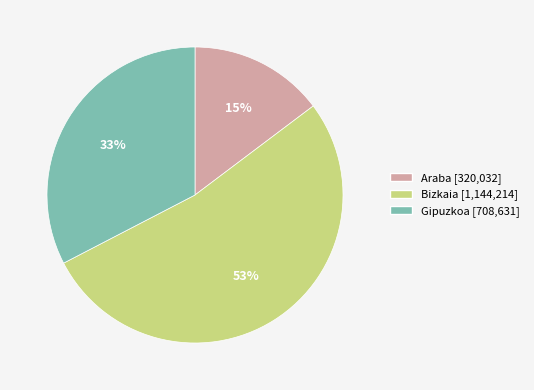

Combined, do Bizkaia and Gipuzkoa account for over 50%?

Yes